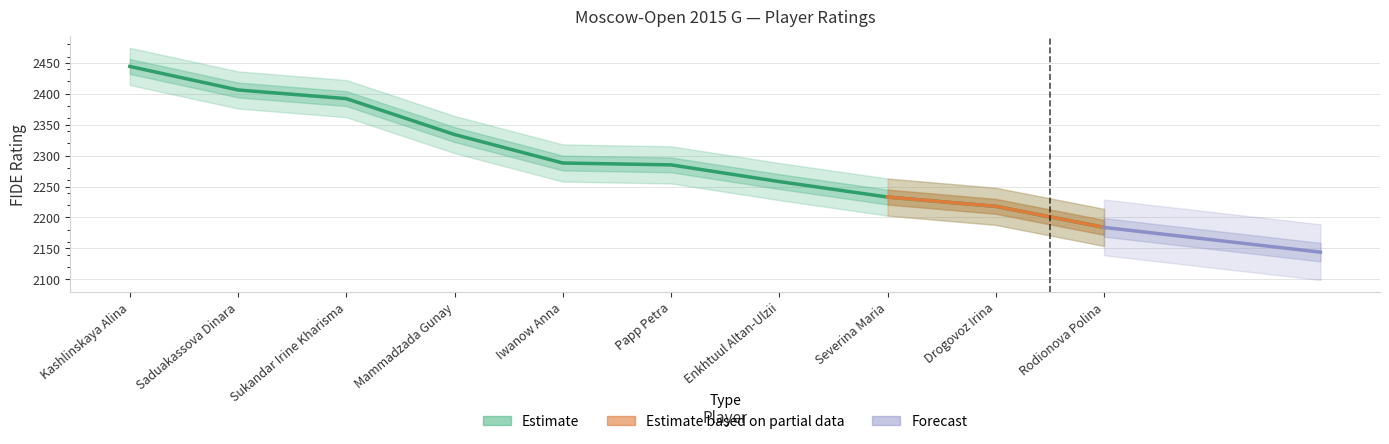

Which has a higher value, Drogovoz Irina or Severina Maria?

Severina Maria